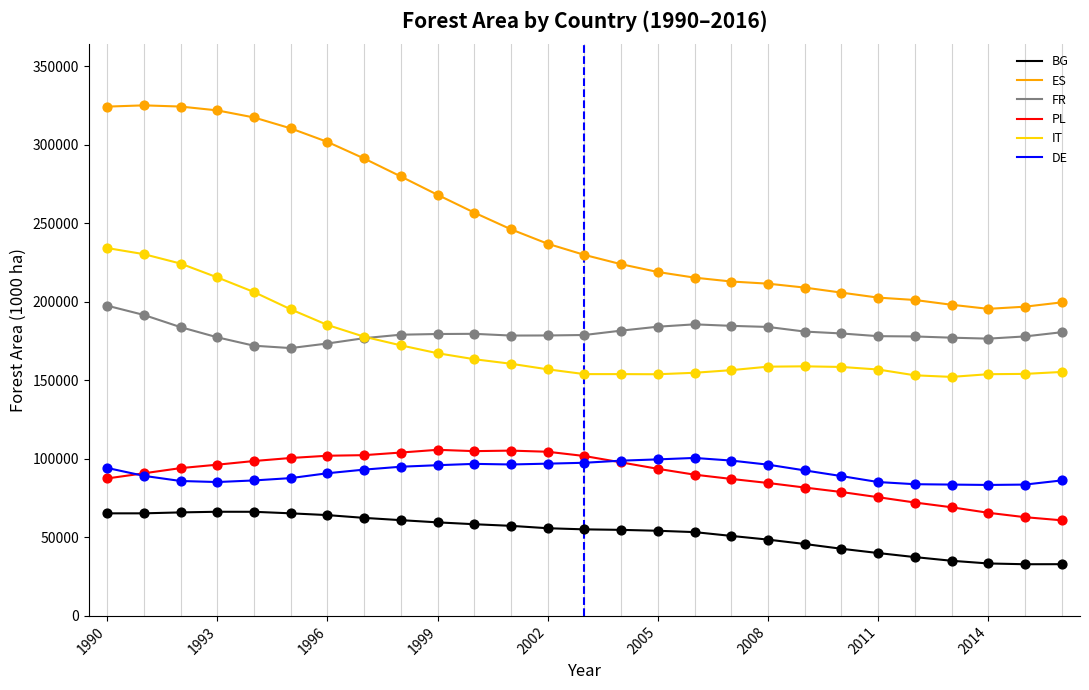

Which series has the largest range (max minus min)?

ES